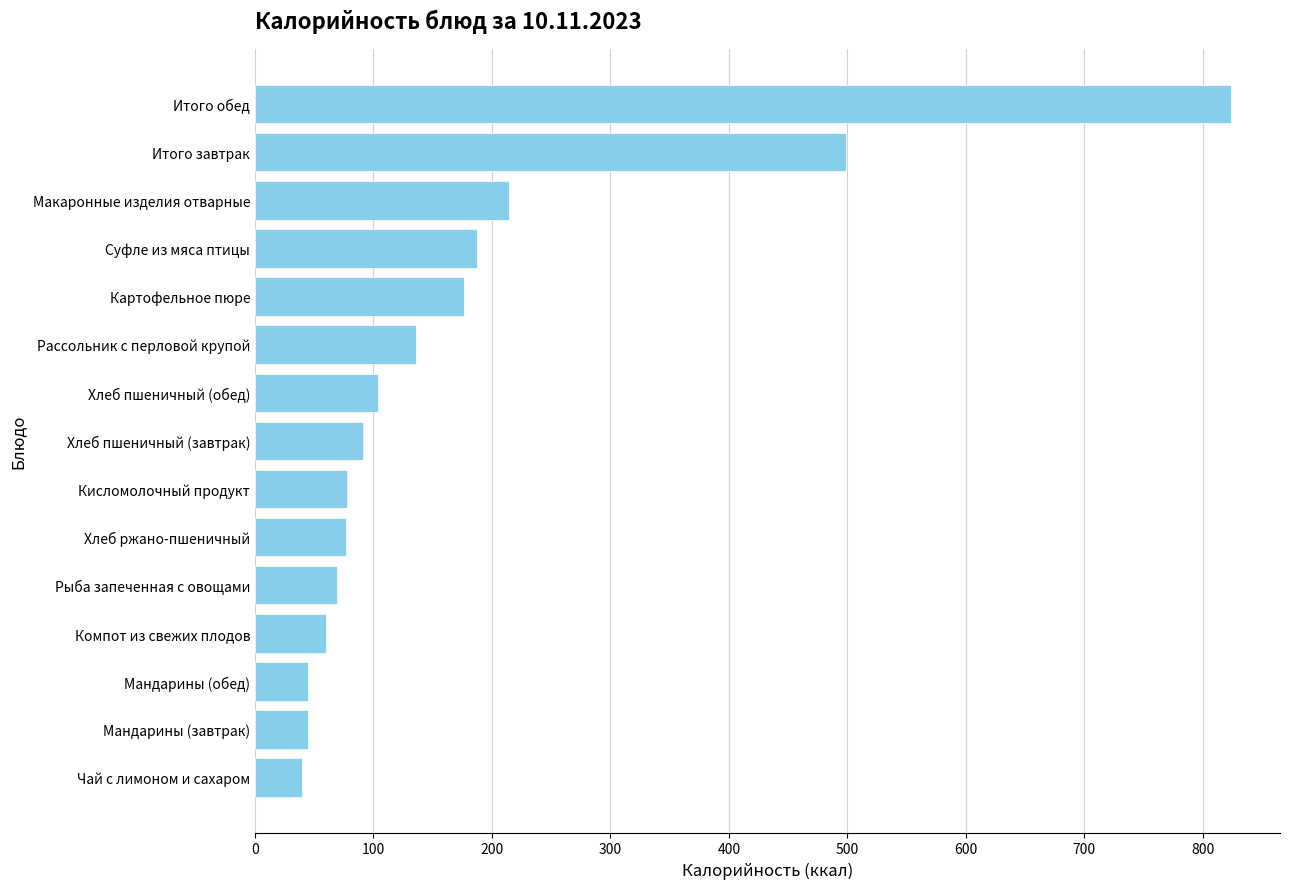

Is it true that the value at Мандарины (обед) is 44.6?

True